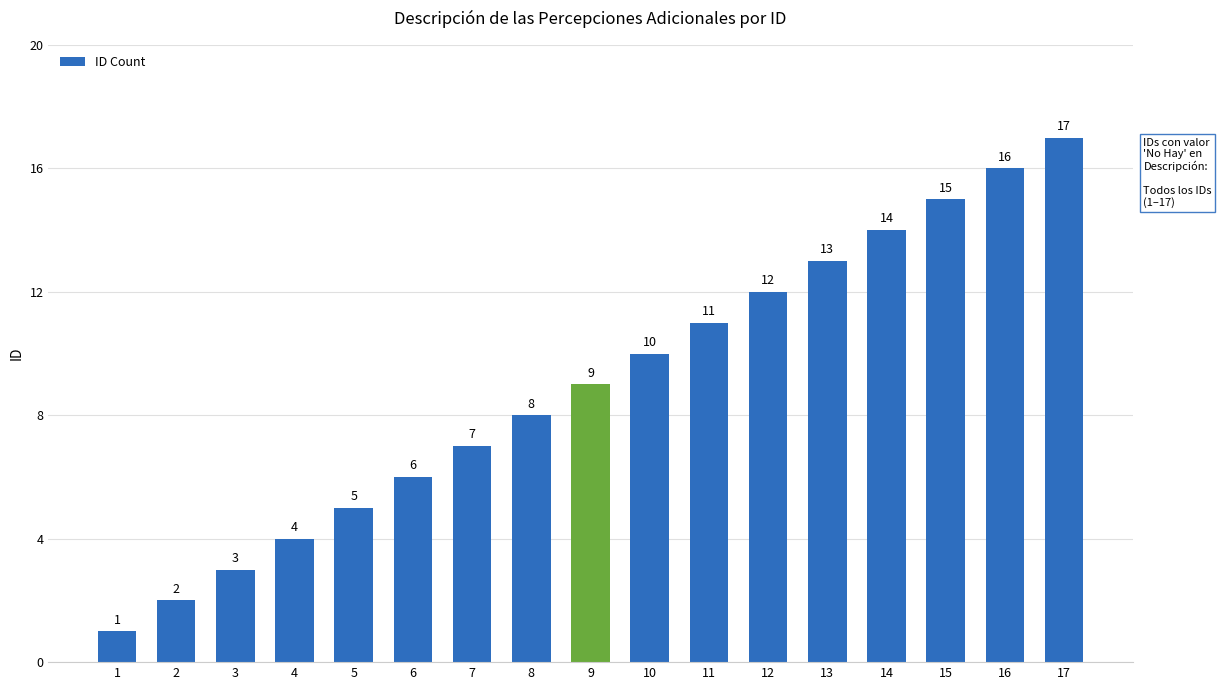

Does the chart contain any negative values?

No